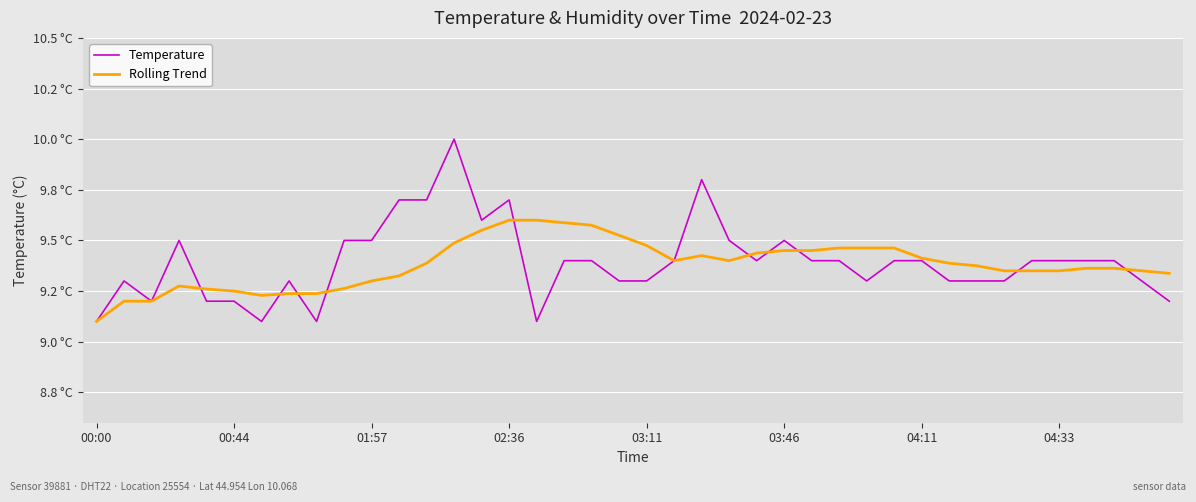

Which series has the largest total across all categories?

Temperature